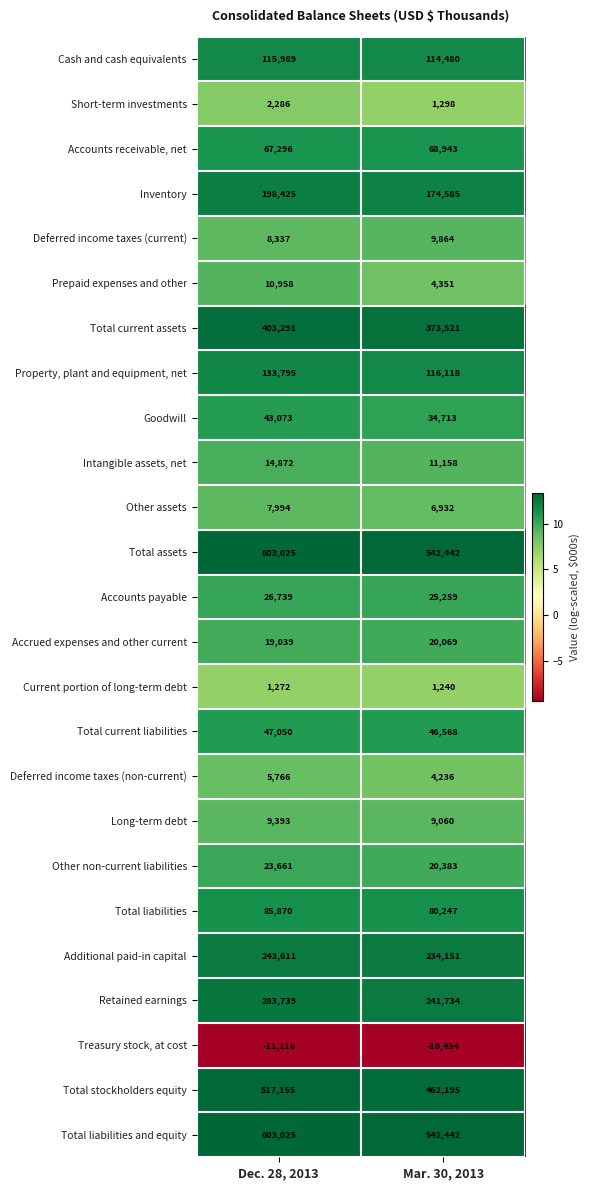

What is the spread (max minus min) of values at Mar. 30, 2013?

552896